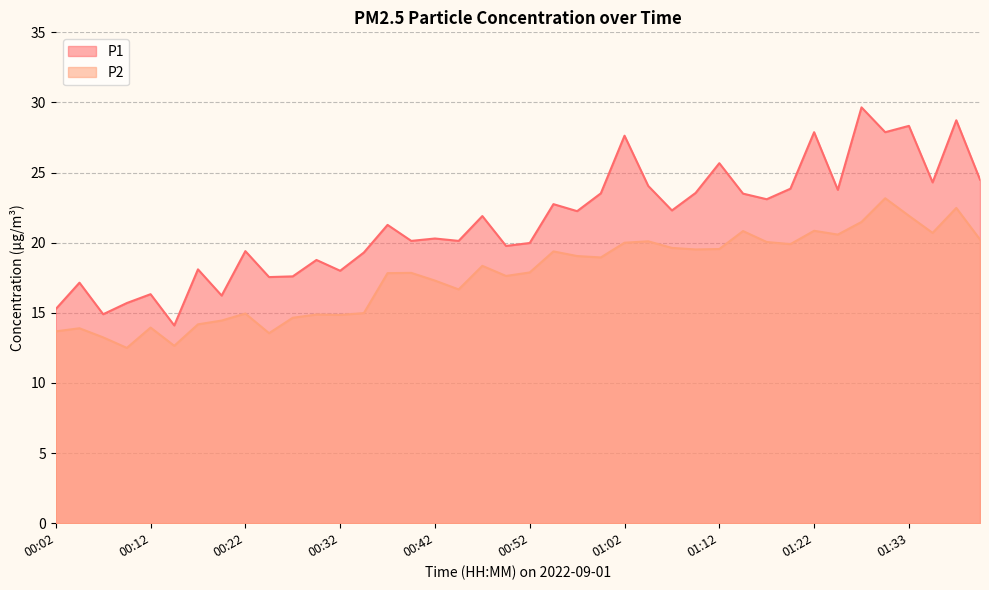

What is the minimum value shown in the chart?

12.5